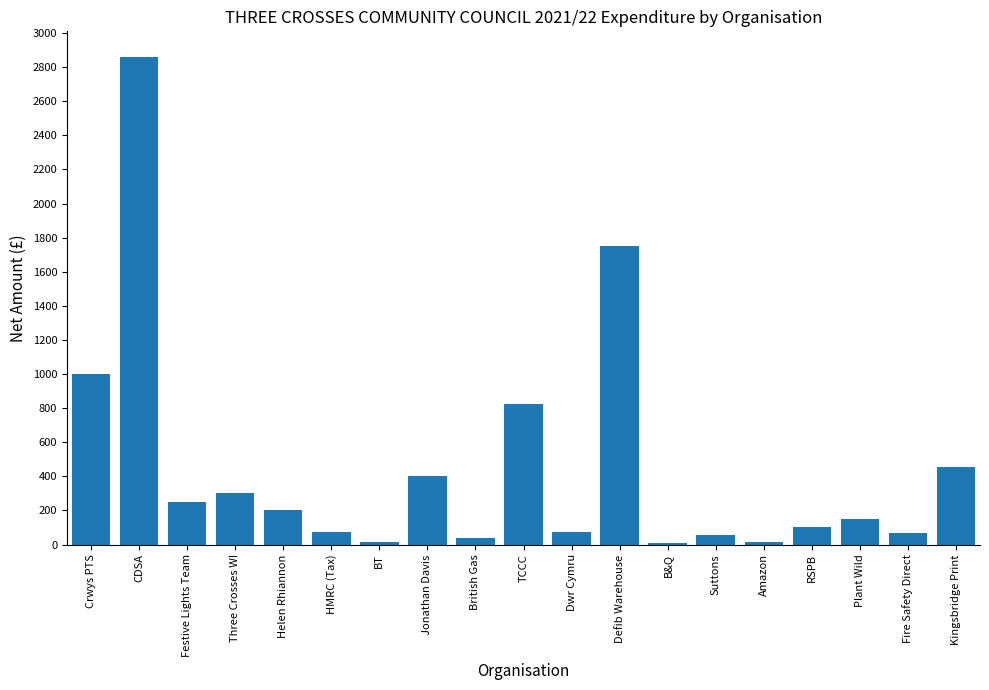

What is the label of the 17th bar from the right?

Festive Lights Team